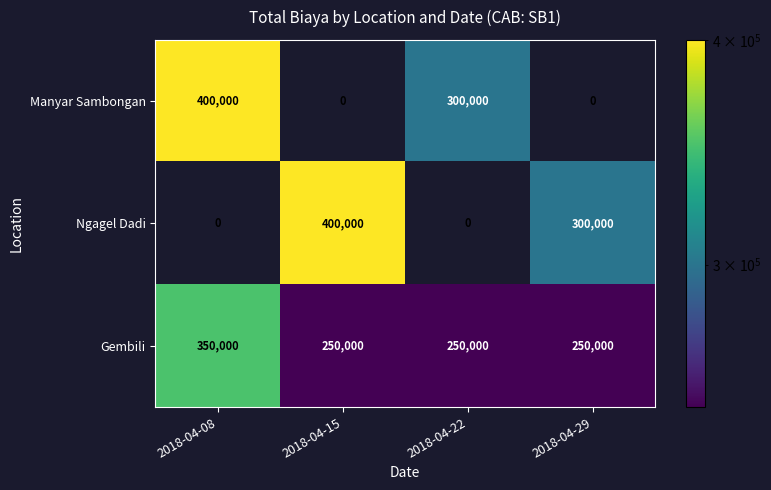

At which category is the sum across all series the highest?

2018-04-08